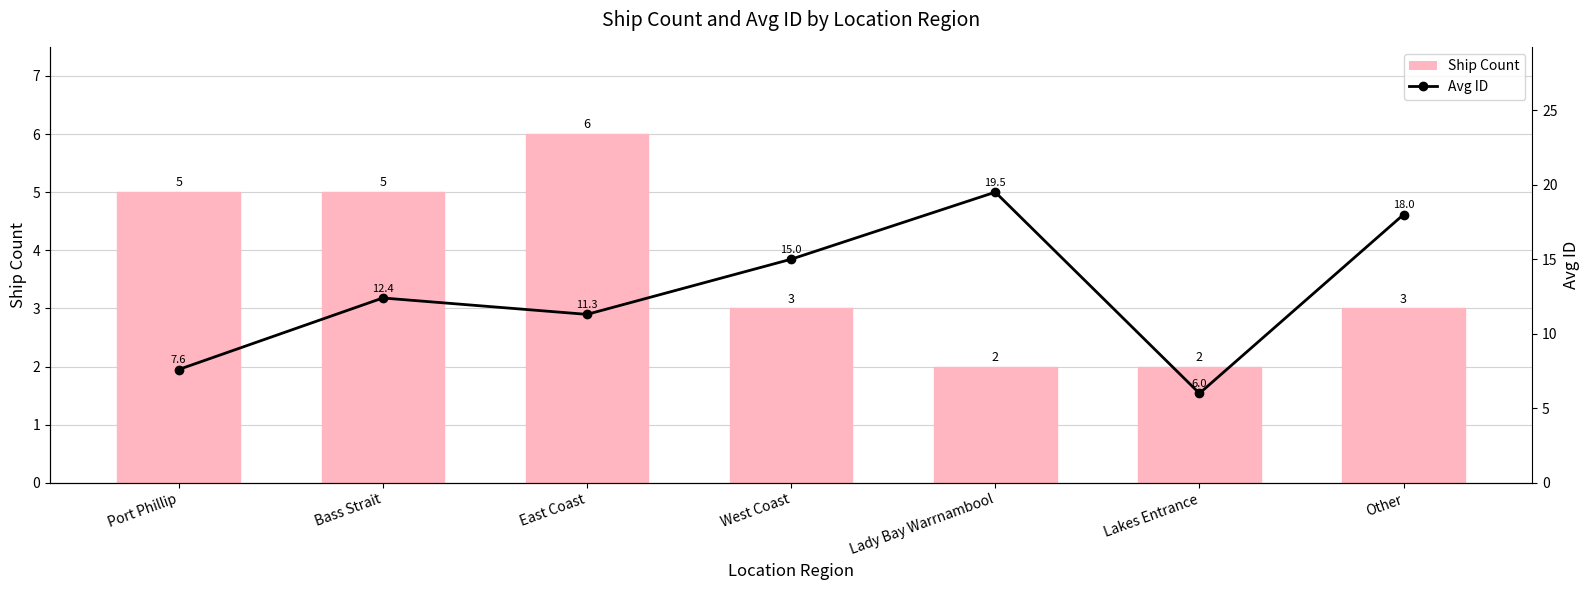

What is the spread (max minus min) of values at East Coast?

5.3